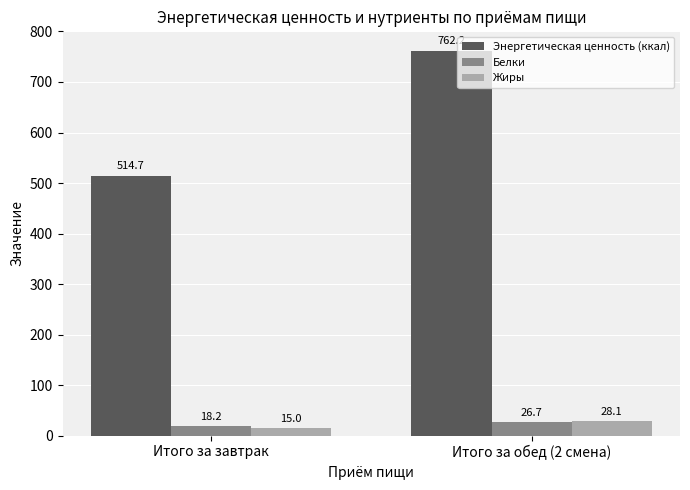

Is the value of Энергетическая ценность (ккал) at Итого за обед (2 смена) greater than the value of Белки at Итого за обед (2 смена)?

Yes